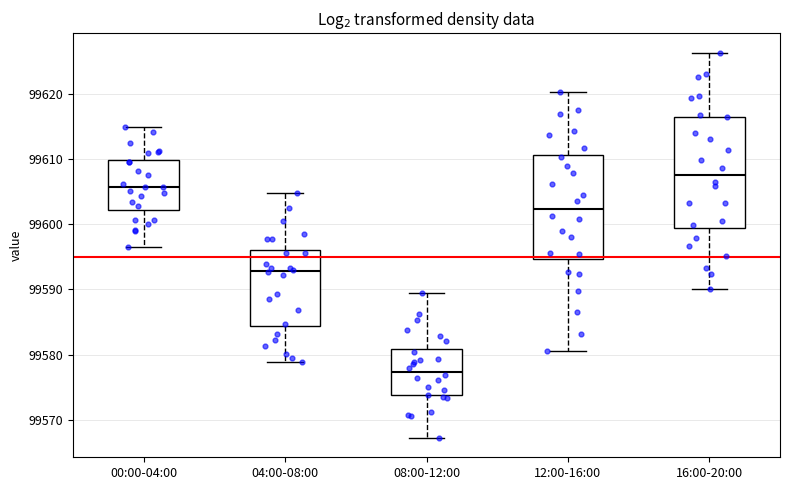

Reading left to right, read every box against the y-axis: the position of its median line, the range the box covers, and the ends of its whiskers. The values are not printed on the chart, so give them approximately, as read against the axis.

00:00-04:00: median 99606, box 99602 to 99610, whiskers 99597 to 99615
04:00-08:00: median 99593, box 99584 to 99596, whiskers 99579 to 99605
08:00-12:00: median 99577, box 99574 to 99581, whiskers 99567 to 99590
12:00-16:00: median 99602, box 99595 to 99611, whiskers 99581 to 99620
16:00-20:00: median 99608, box 99599 to 99616, whiskers 99590 to 99626